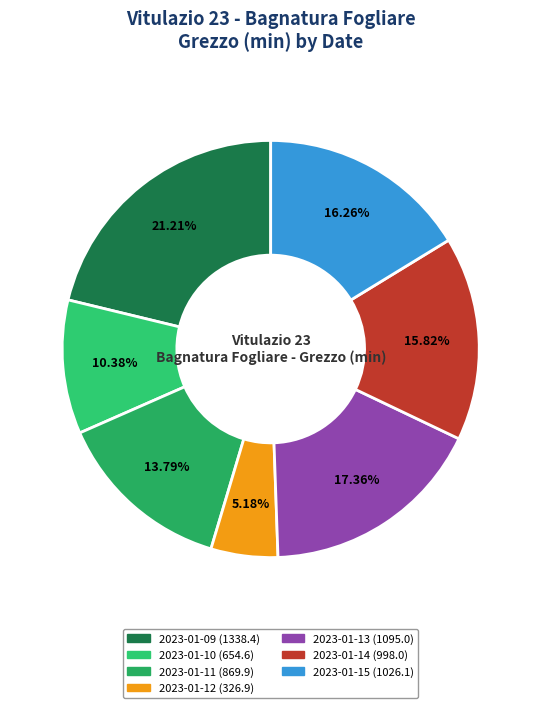

What is the change in value from 2023-01-11 to 2023-01-15?

+156.2